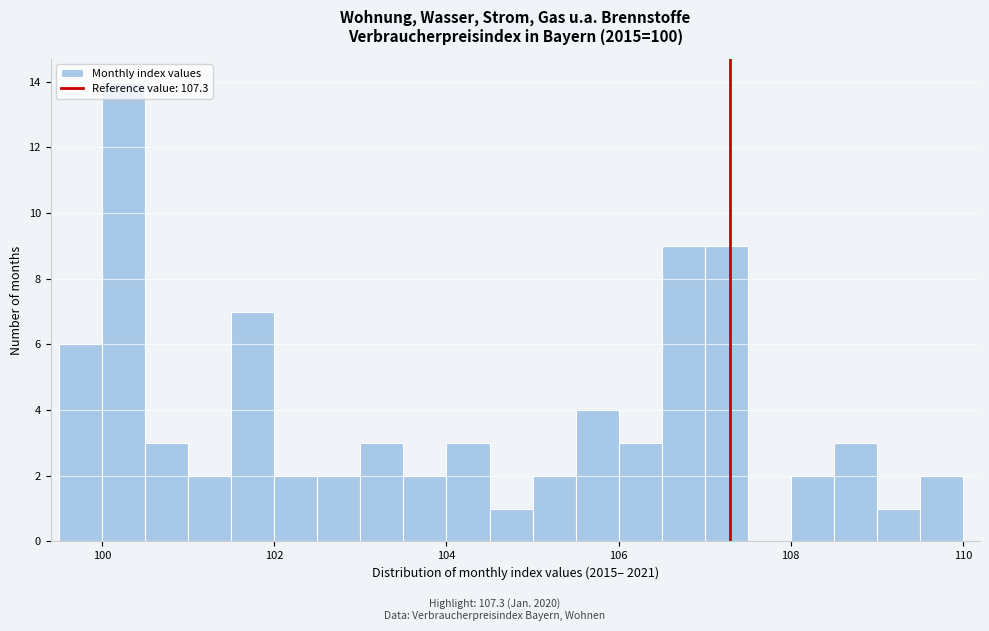

Read against the x-axis, roughly where is the centre of the tallest bar?

100.2